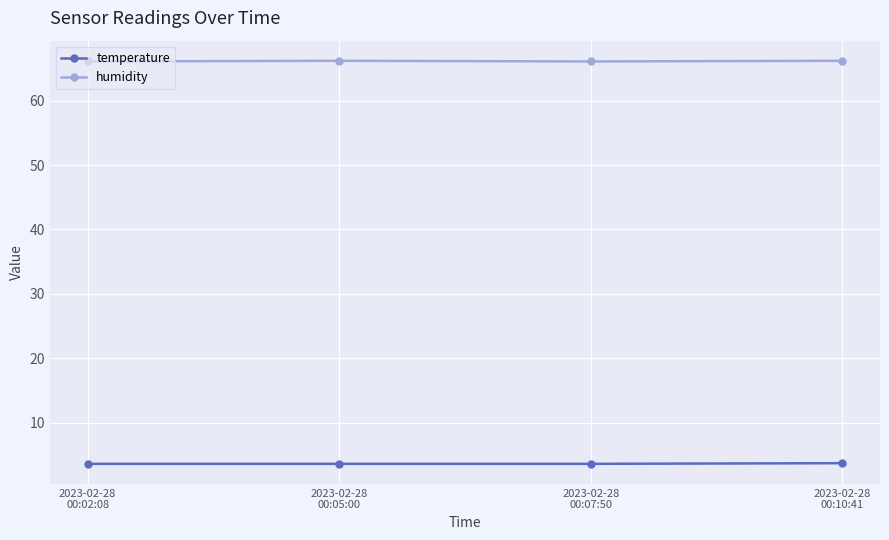

What is the label of the 4th point from the right?

2023-02-28
00:02:08